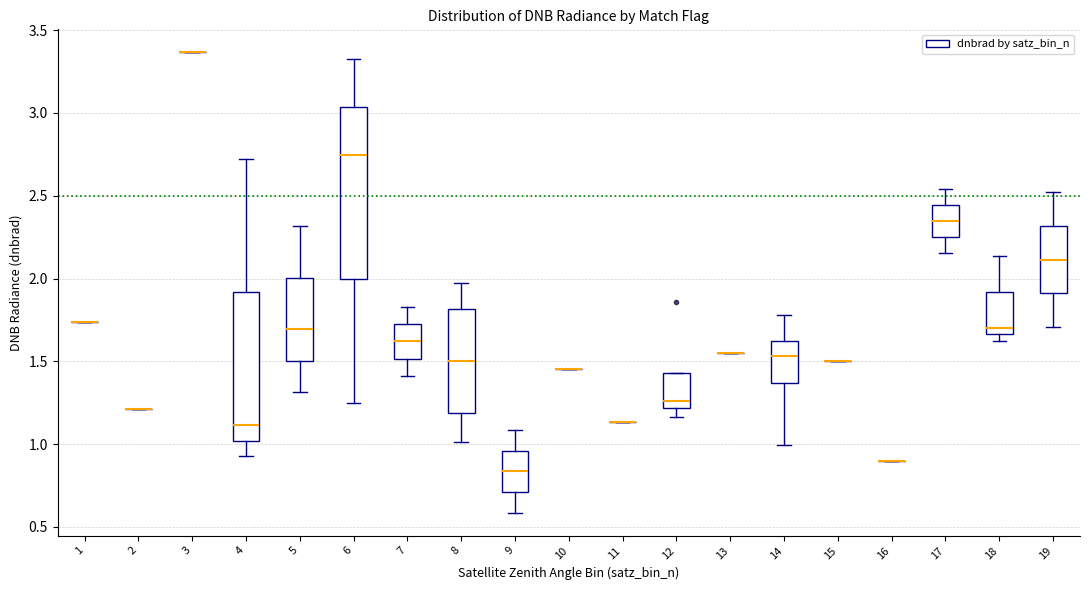

Reading left to right, transcribe this box plot: for each box, give where its median line is, the range the box spans, and where its two whiskers end, as read against the y-axis. The values are not printed on the chart, so give them approximately, as read against the axis.

1: box collapsed to a line at 1.75, whiskers 1.75 to 1.75
2: box collapsed to a line at 1.20, whiskers 1.20 to 1.20
3: box collapsed to a line at 3.35, whiskers 3.35 to 3.35
4: median 1.10, box 1.00 to 1.90, whiskers 0.95 to 2.70
5: median 1.70, box 1.50 to 2.00, whiskers 1.30 to 2.30
6: median 2.75, box 2.00 to 3.05, whiskers 1.25 to 3.30
7: median 1.60, box 1.50 to 1.70, whiskers 1.40 to 1.85
8: median 1.50, box 1.20 to 1.80, whiskers 1.00 to 1.95
9: median 0.85, box 0.70 to 0.95, whiskers 0.60 to 1.10
10: box collapsed to a line at 1.45, whiskers 1.45 to 1.45
11: box collapsed to a line at 1.15, whiskers 1.15 to 1.15
12: median 1.25, box 1.20 to 1.45, whiskers 1.15 to 1.45
13: box collapsed to a line at 1.55, whiskers 1.55 to 1.55
14: median 1.55, box 1.35 to 1.60, whiskers 1.00 to 1.80
15: box collapsed to a line at 1.50, whiskers 1.50 to 1.50
16: box collapsed to a line at 0.90, whiskers 0.90 to 0.90
17: median 2.35, box 2.25 to 2.45, whiskers 2.15 to 2.55
18: median 1.70, box 1.65 to 1.90, whiskers 1.60 to 2.15
19: median 2.10, box 1.90 to 2.30, whiskers 1.70 to 2.50